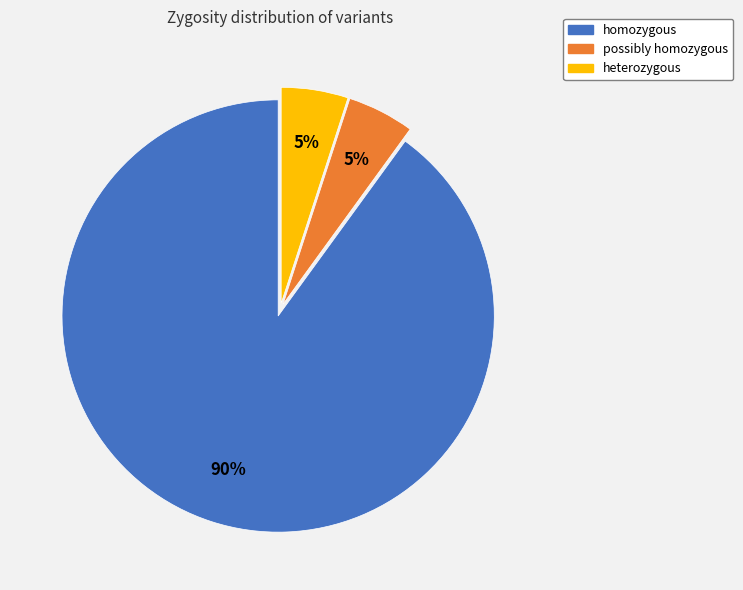

To the nearest percent, what is the average slice percentage?

33%